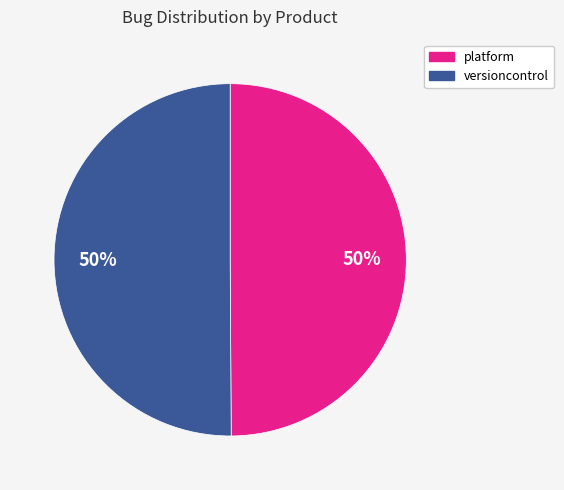

To the nearest percent, what portion does platform represent?

50%